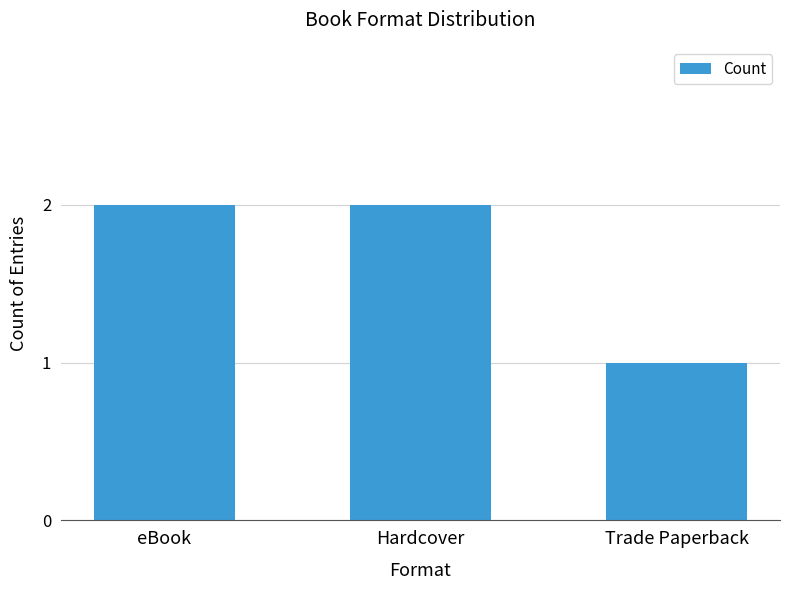

What is the average value?

2